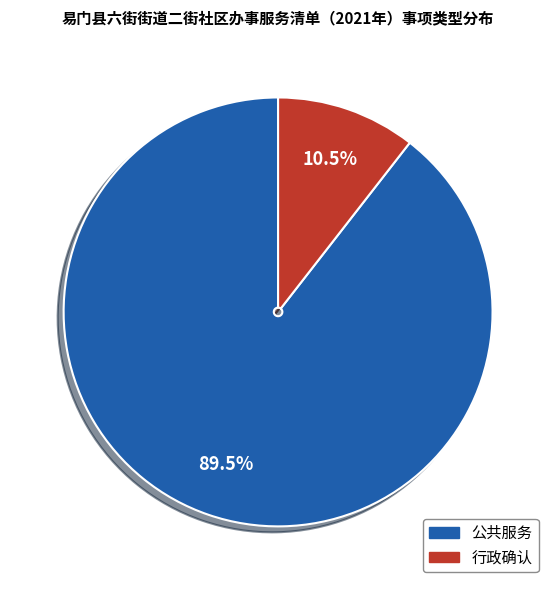

How many segments does this pie chart have?

2